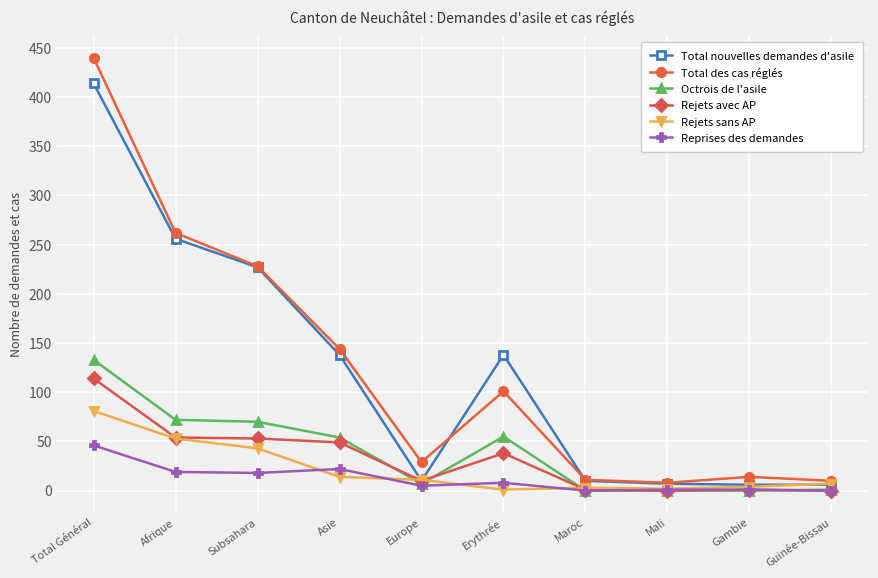

Between Erythrée and Guinée-Bissau, which series saw the biggest shift?

Total nouvelles demandes d'asile